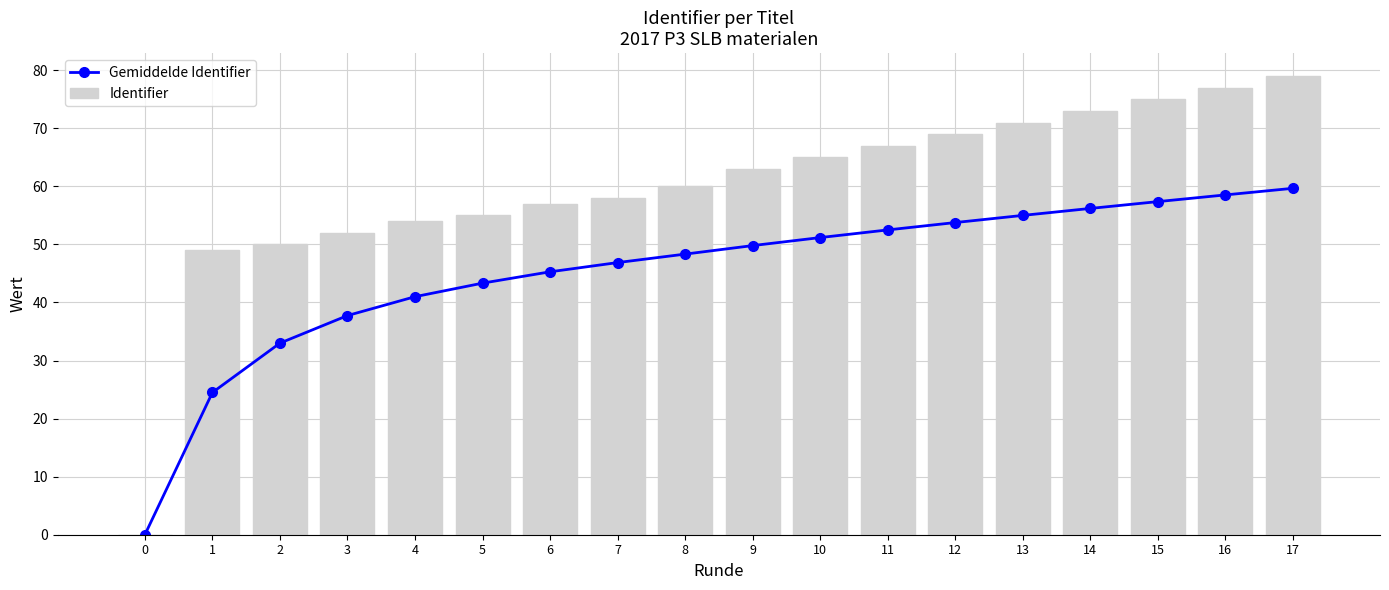

The Gemiddelde Identifier series shows 80.0 at 10. True or false?

False